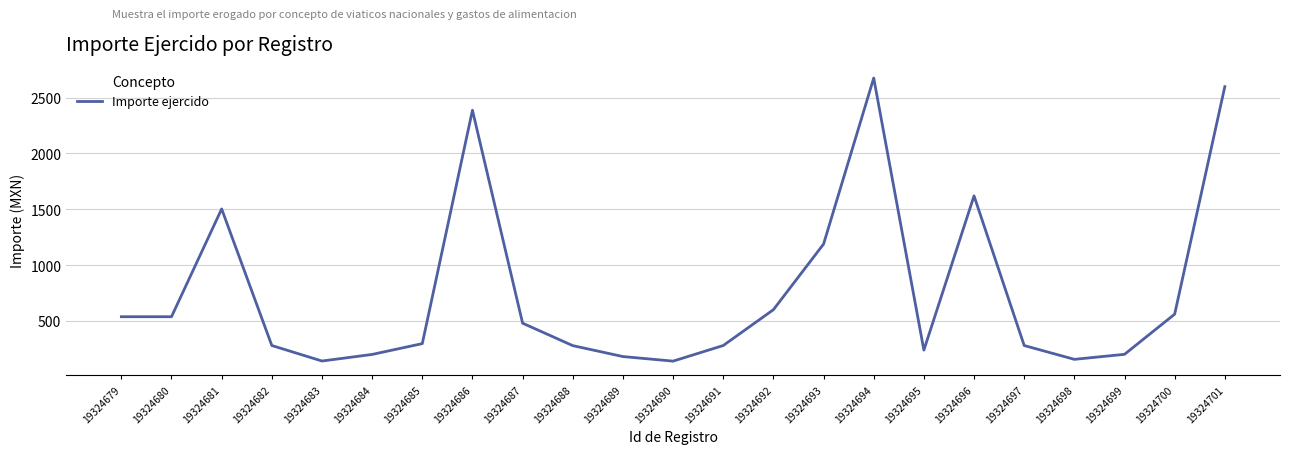

How many lines are shown in the chart?

1